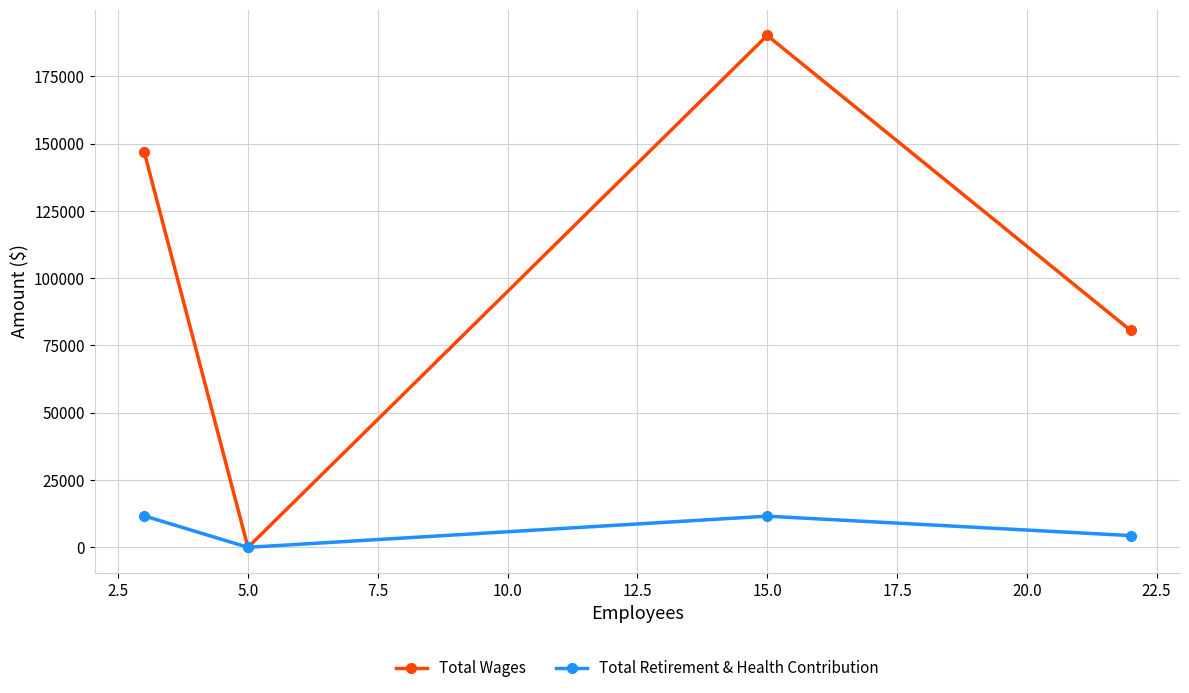

How many interior local valleys does the Total Retirement & Health Contribution series have?

1